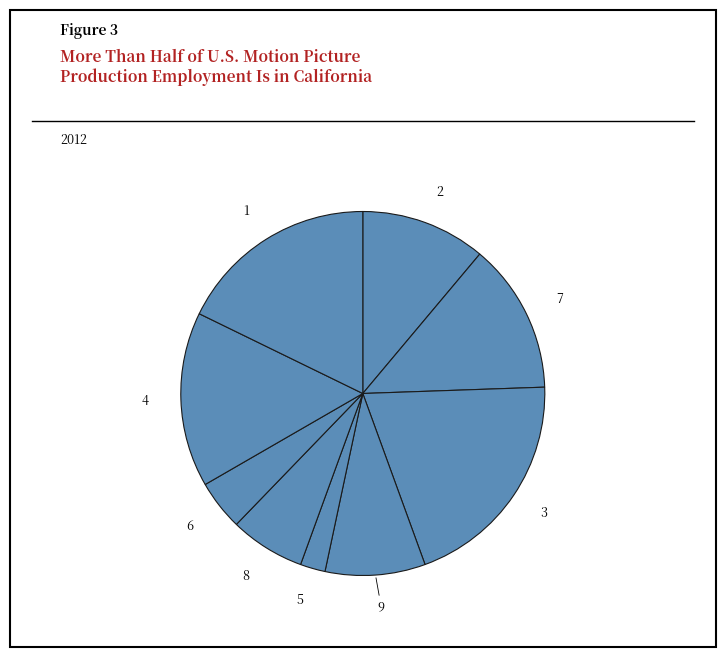

How many segments does this pie chart have?

9